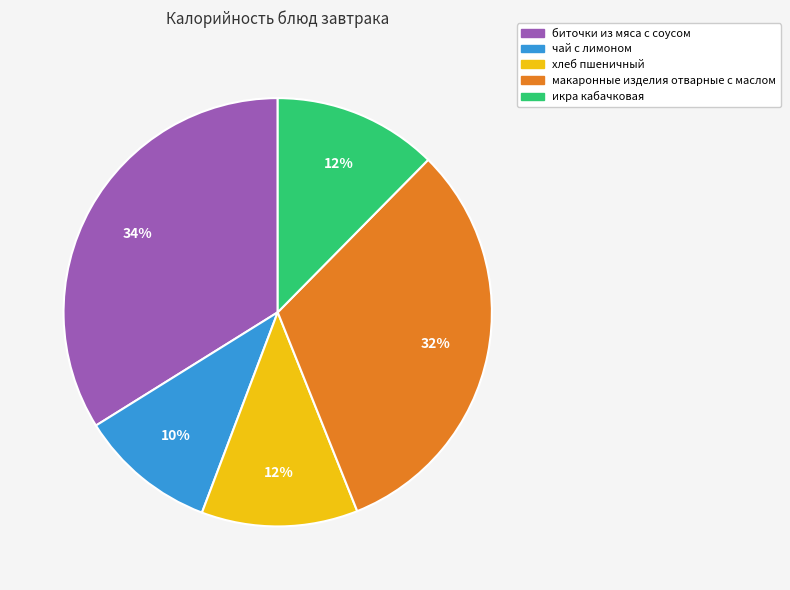

What is the smallest slice in the pie chart?

чай с лимоном